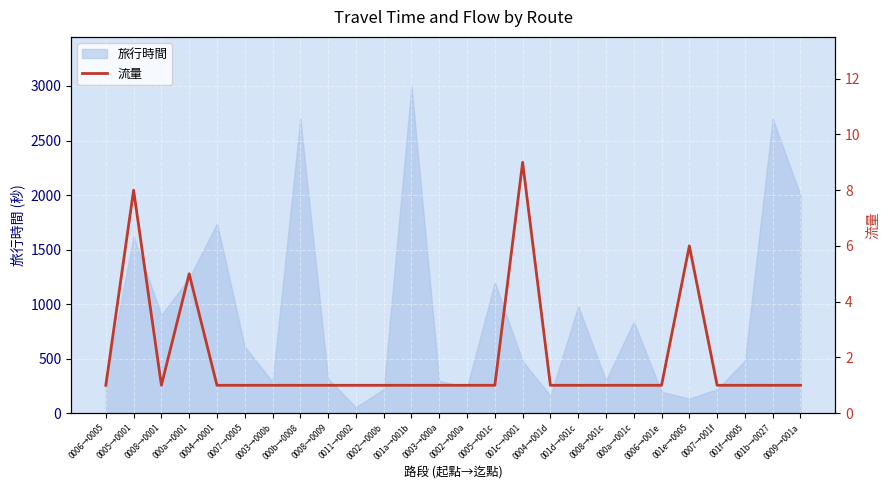

Approximately how many times larger is the value at 0007→0005 compared to 0005→0001?

0.1